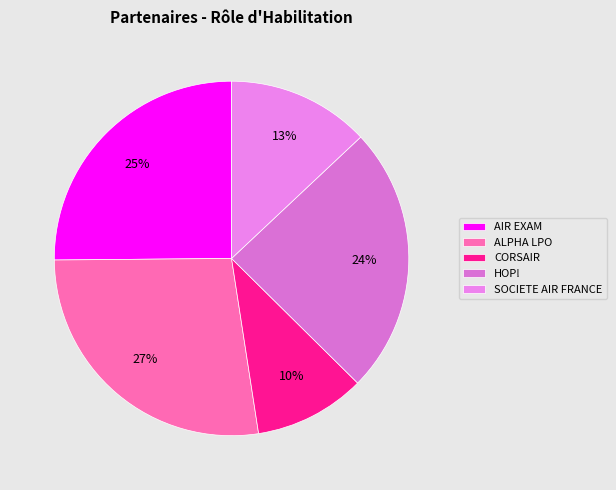

What is the change in value from AIR EXAM to SOCIETE AIR FRANCE?

-39323430198535